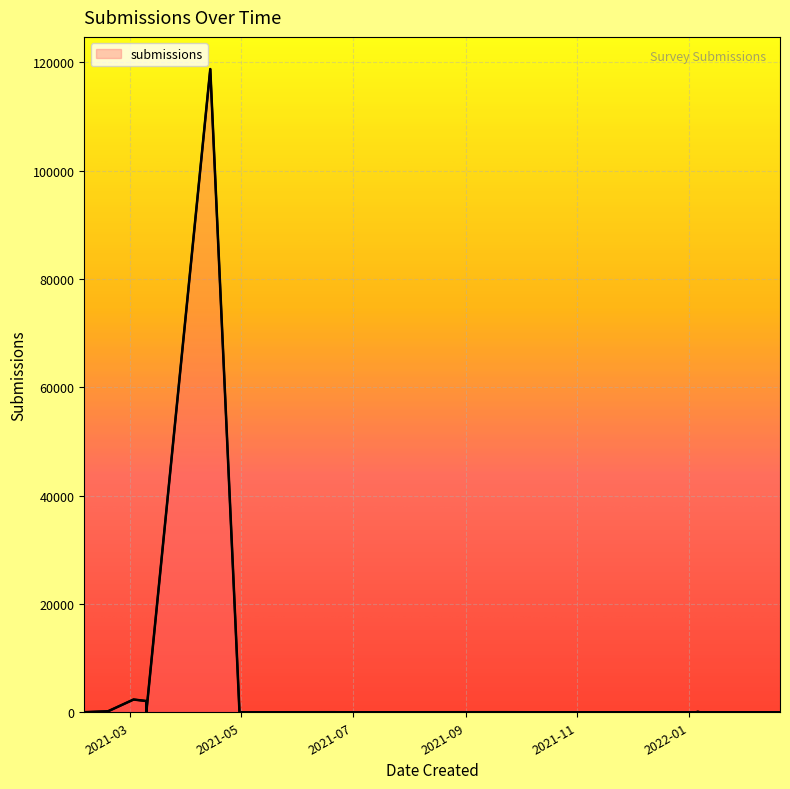

How many lines are shown in the chart?

1